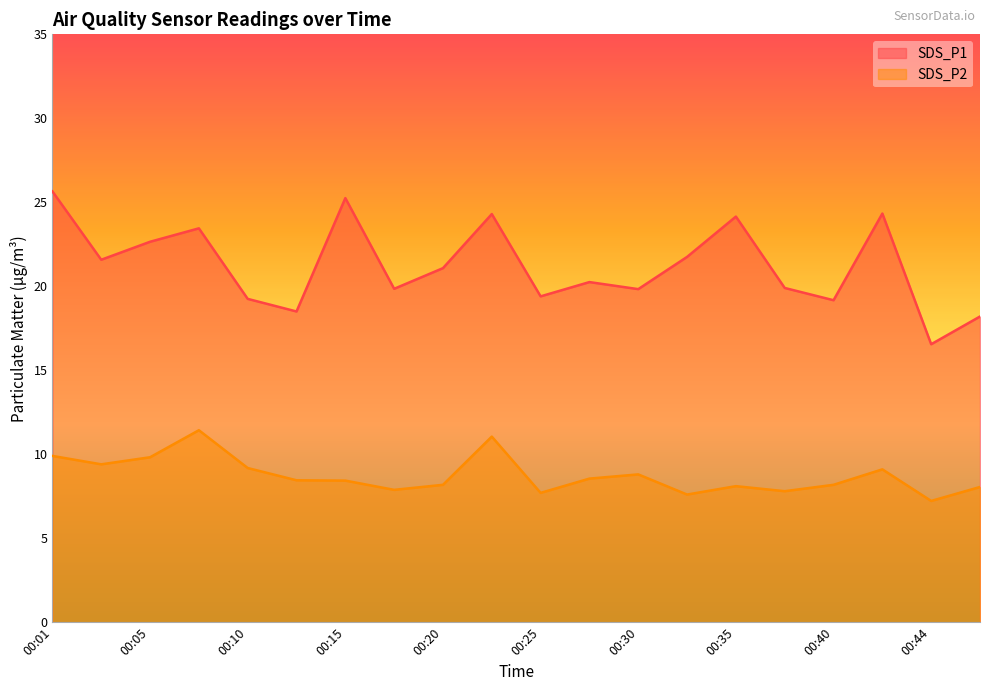

How many values in the SDS_P2 series are below 8?

5